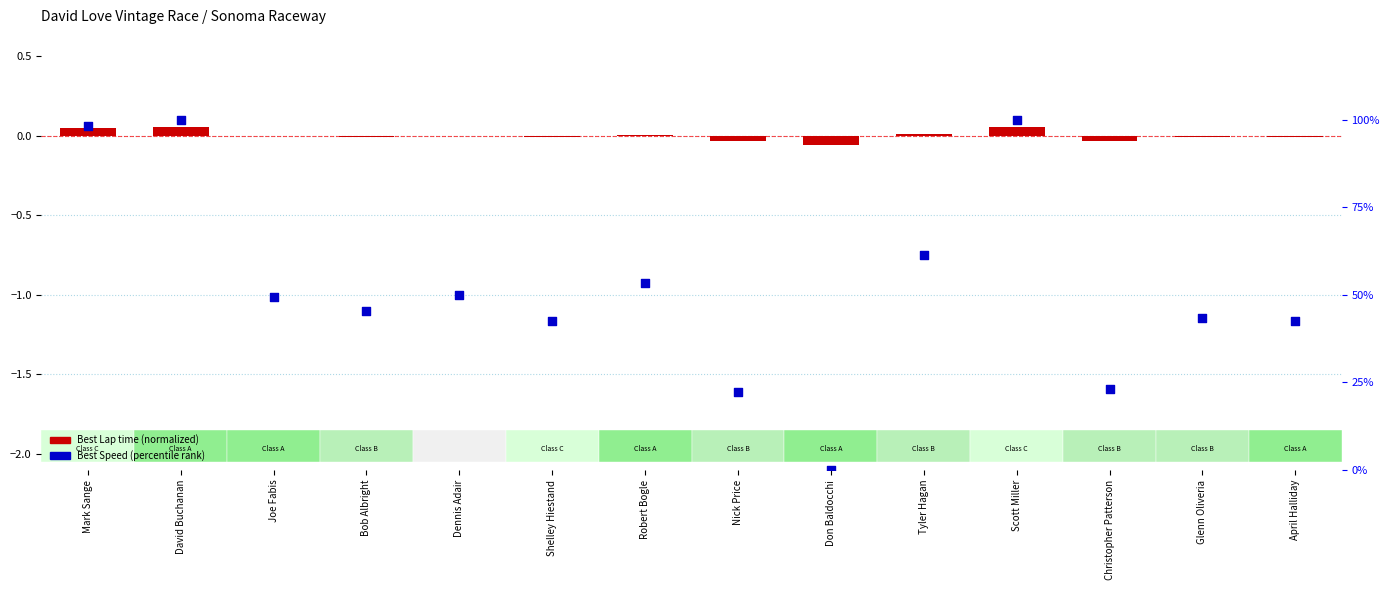

What are all the series names shown in the legend?

Best Lap time (normalized), Best Speed (percentile)